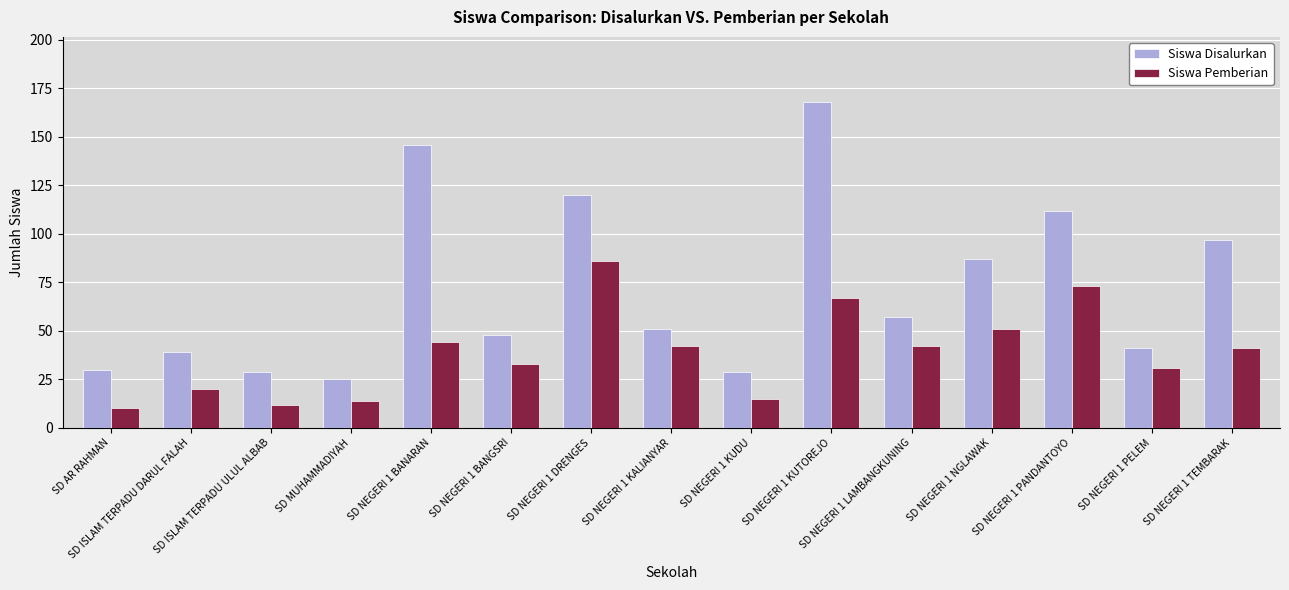

Does the chart contain any negative values?

No